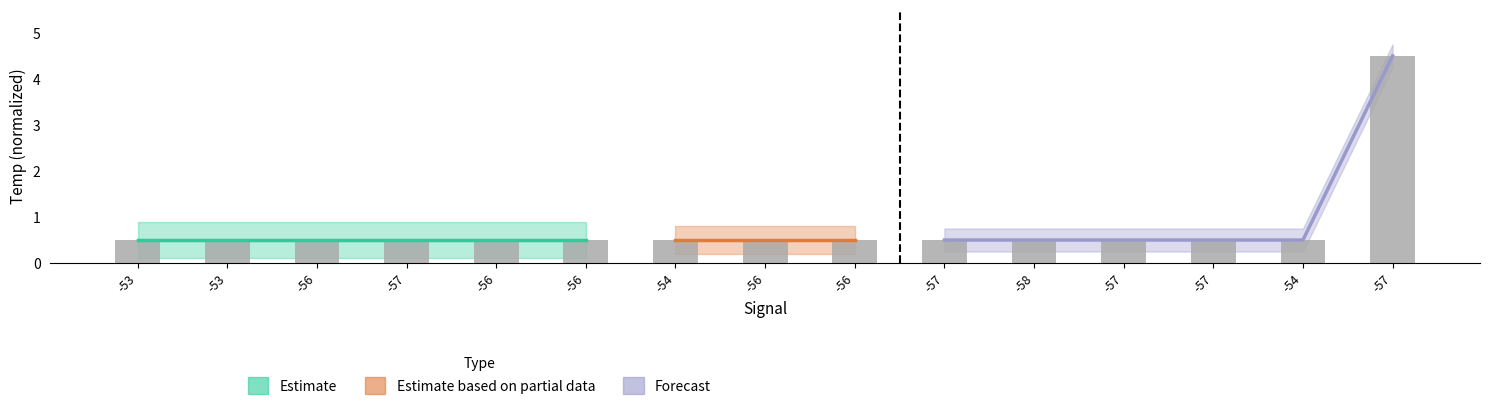

What is the value of the 9th bar from the left?

0.5